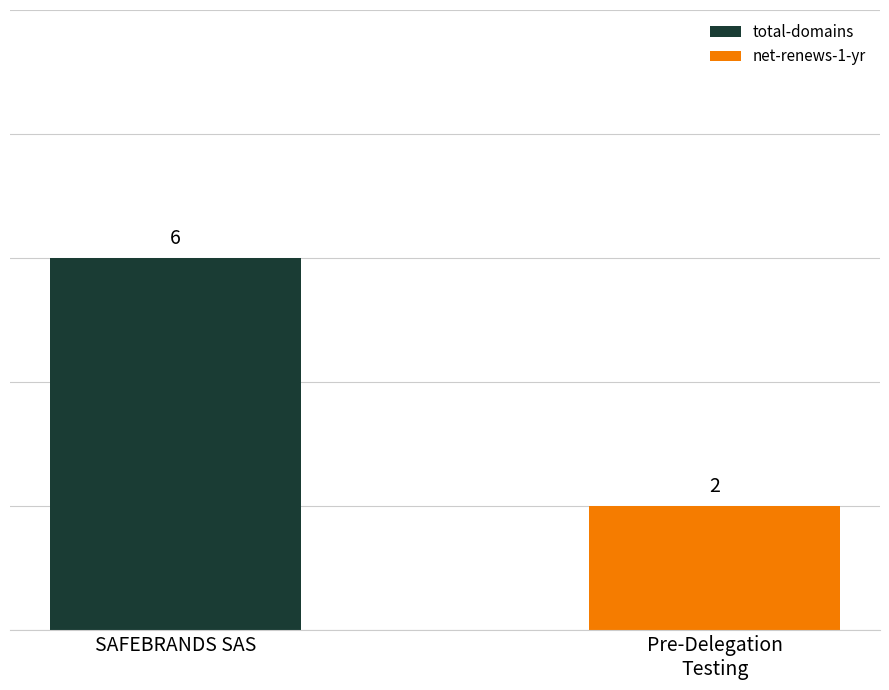

Rank the series by their maximum value, from lowest to highest.

net-renews-1-yr, total-domains